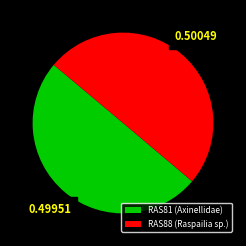

What is the ratio of the value at RAS81 (Axinellidae) to the value at RAS88 (Raspailia sp.)?

1.0